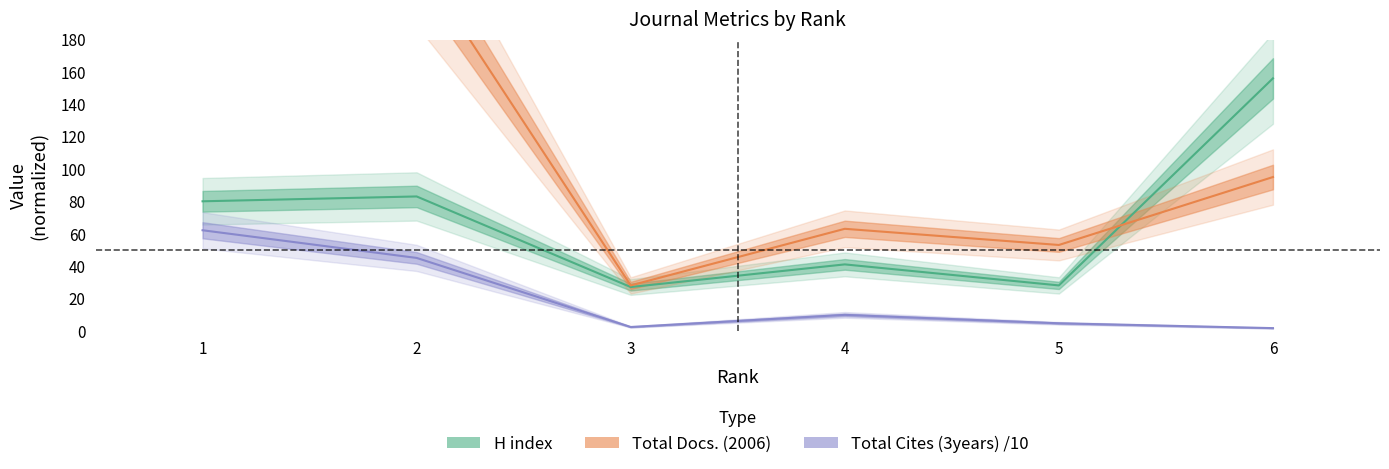

What is the difference between the maximum and minimum values in the H index series?

129.0